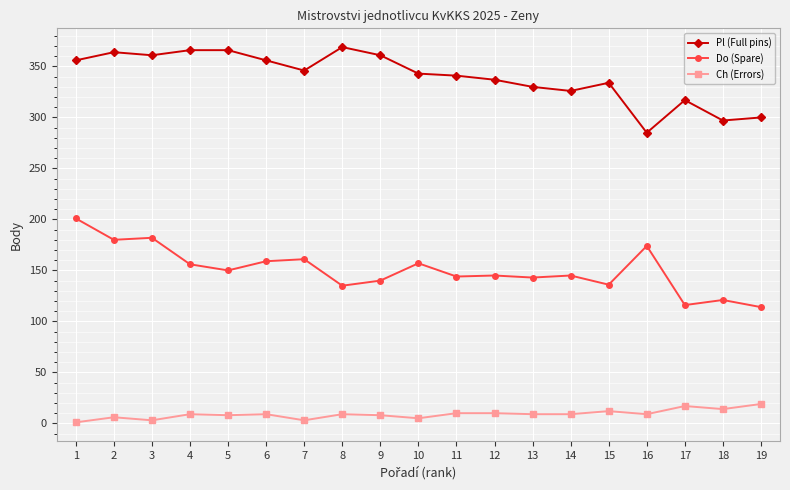

What is the average value of the Pl (Full pins) series?

340